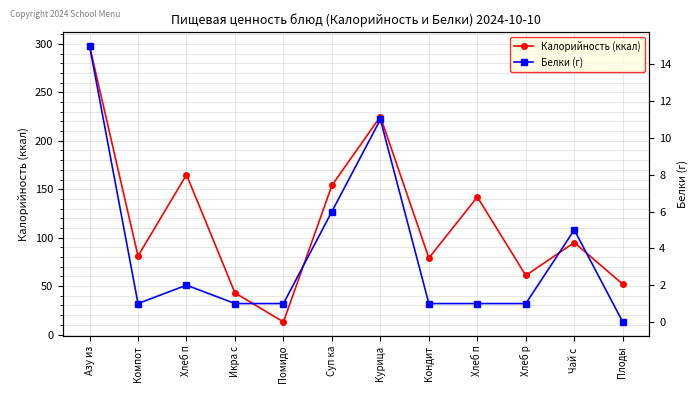

The value of Белки (г) at Хлеб п is 1. True or false?

True